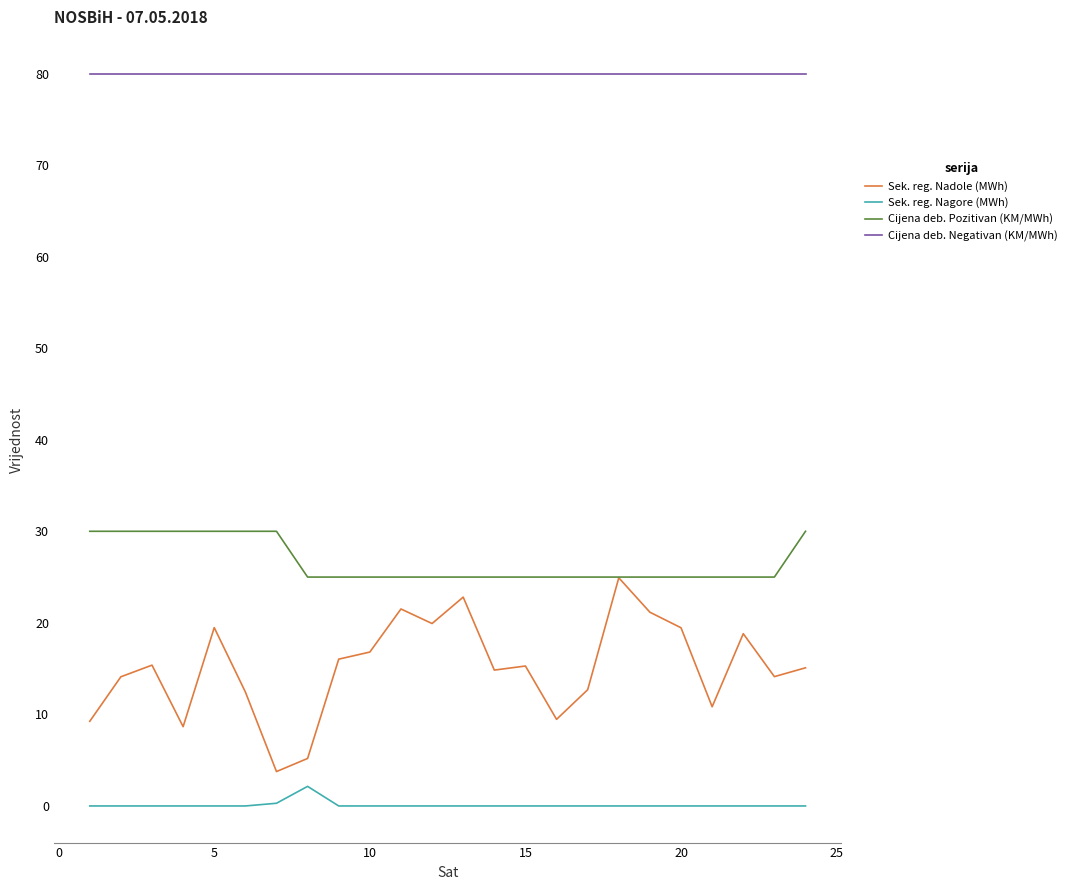

What is the highest value of the Sek. reg. Nagore (MWh) series?

2.1